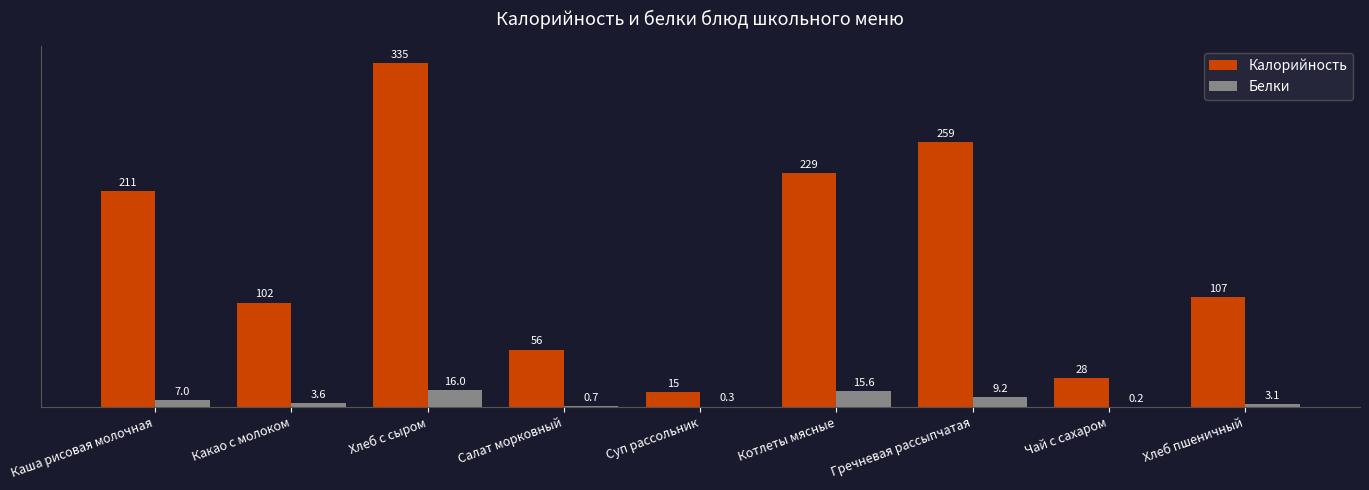

The value of Калорийность at Каша рисовая молочная is 331.4. True or false?

False